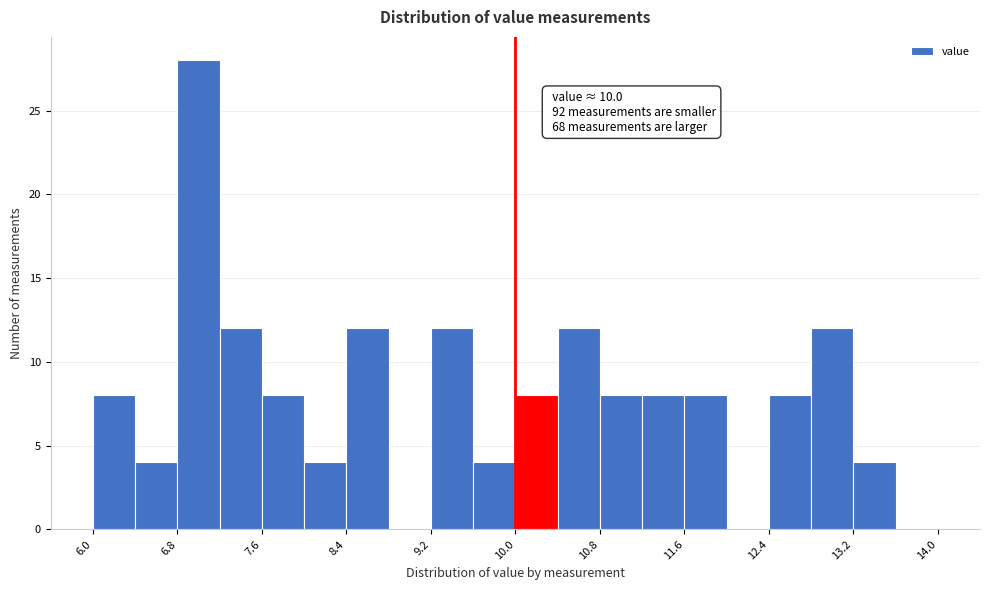

Over which range of the x-axis is the bar tallest?

6.8 to 7.2